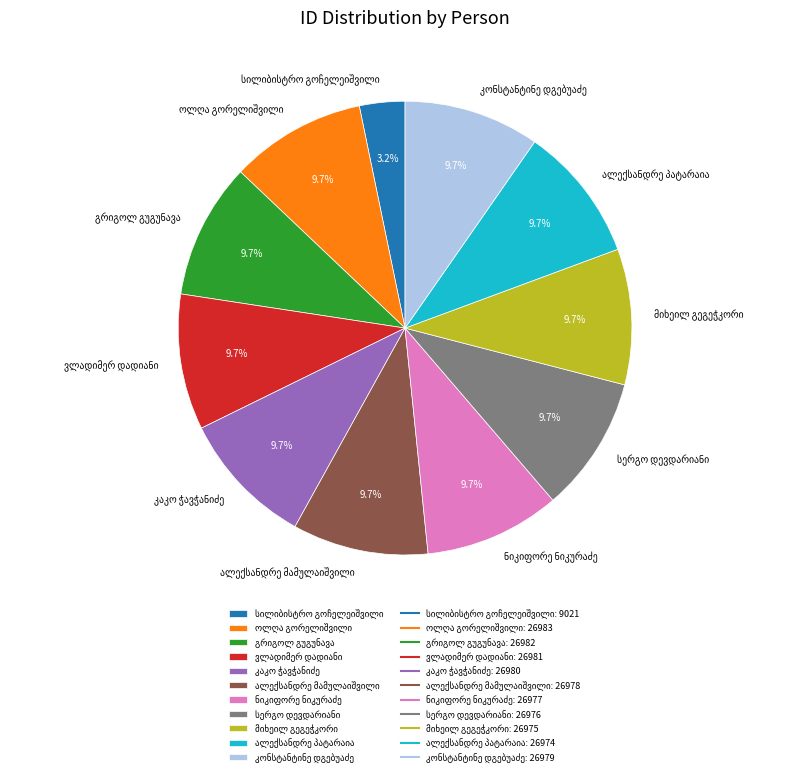

How many segments does this pie chart have?

11